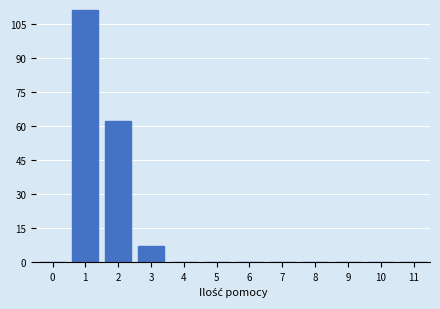

Reading left to right, what are all the values shown in this chart?

0=0	1=111	2=62	3=7	4=0	5=0	6=0	7=0	8=0	9=0	10=0	11=0